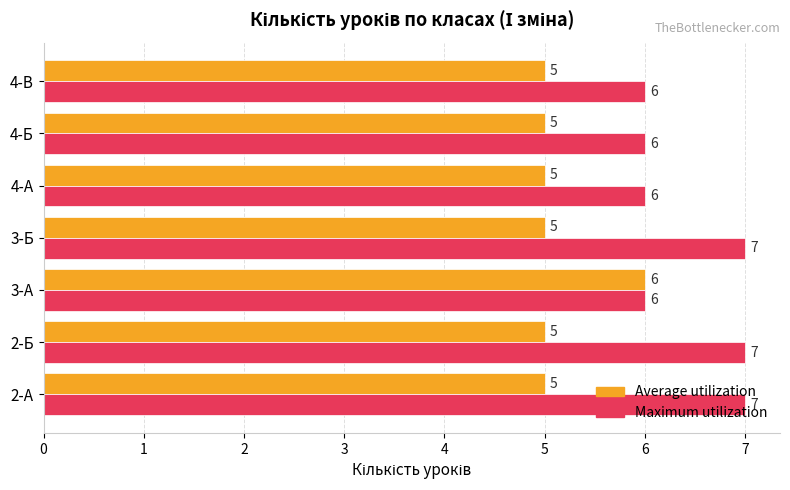

What is the minimum value shown in the chart?

5